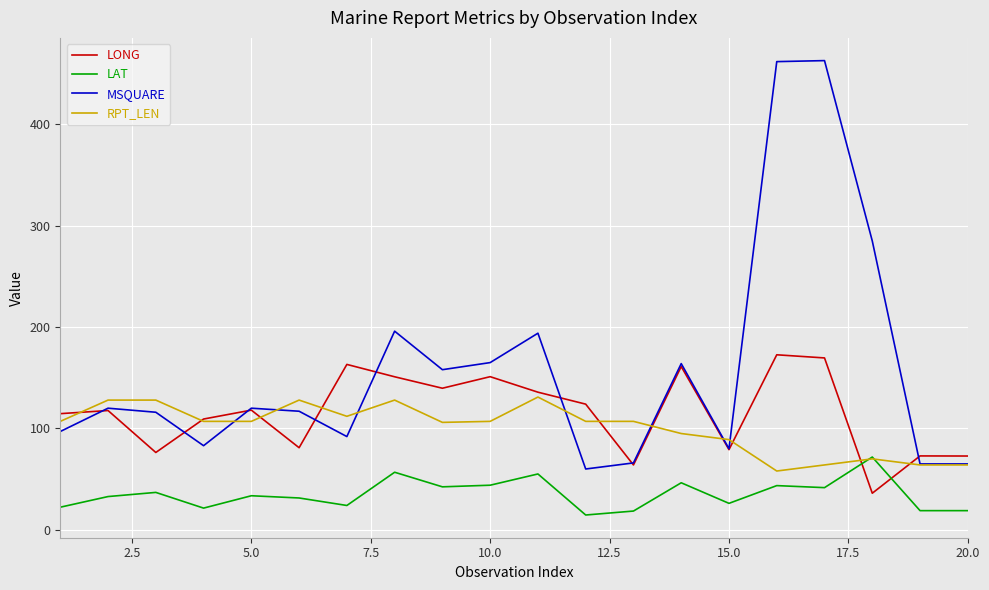

True or false: LONG has more than 0 points higher than both neighbors.

True